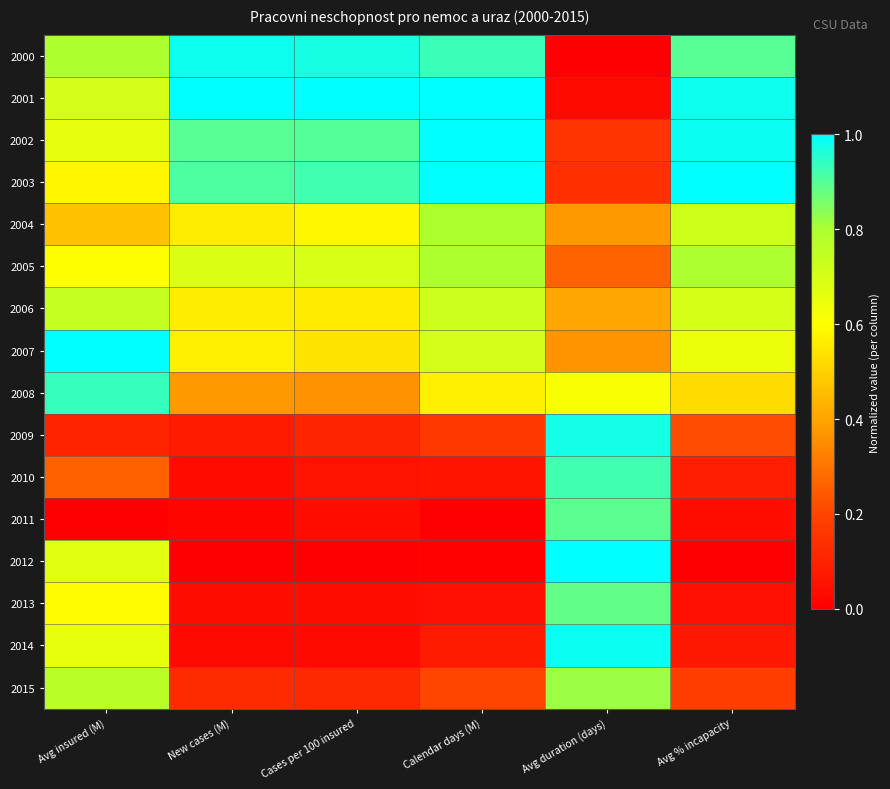

What is the total value across all series at Avg % incapacity?

7.9